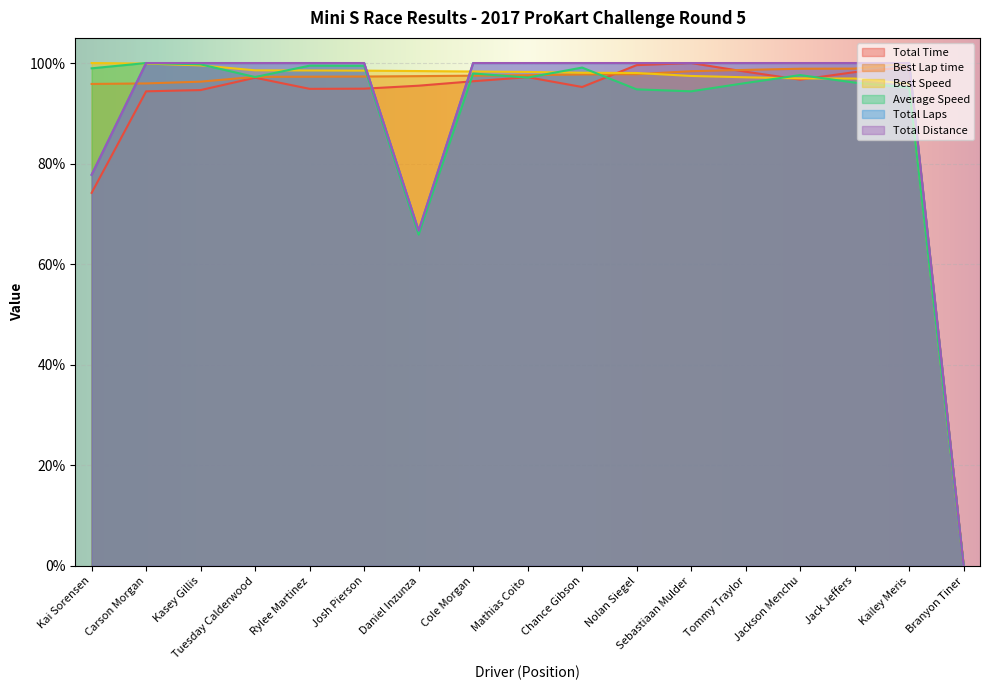

Which has a higher value, Daniel Inzunza or Jackson Menchu?

Jackson Menchu